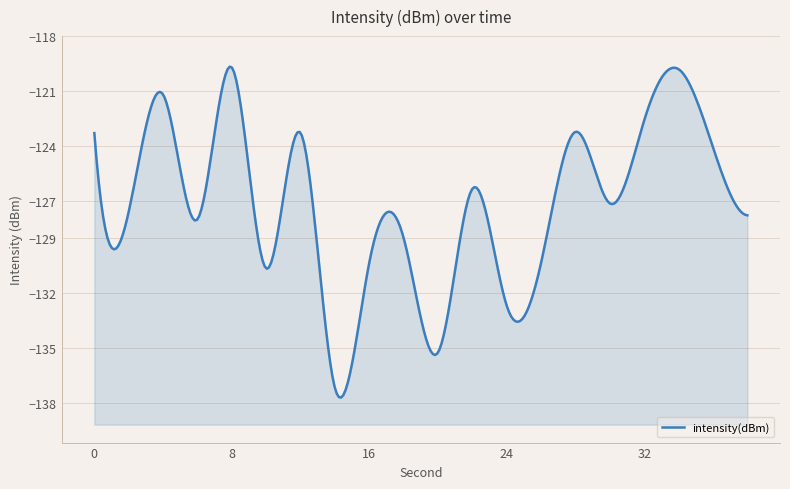

Where is the first local minimum?

2